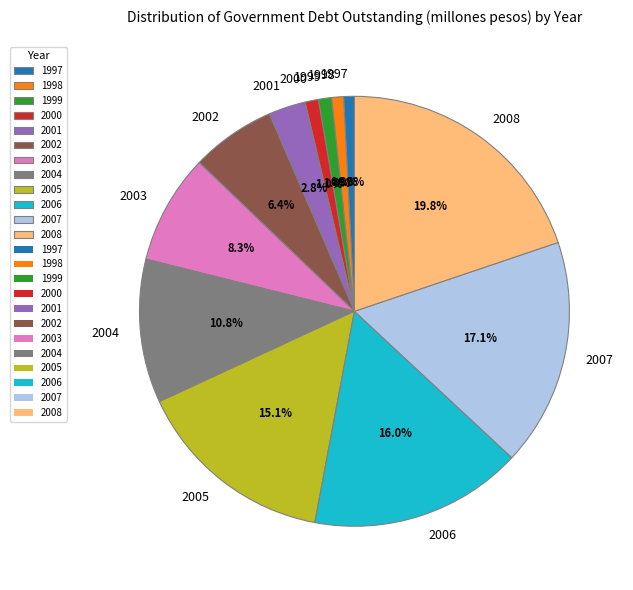

Which slice is the largest?

2008